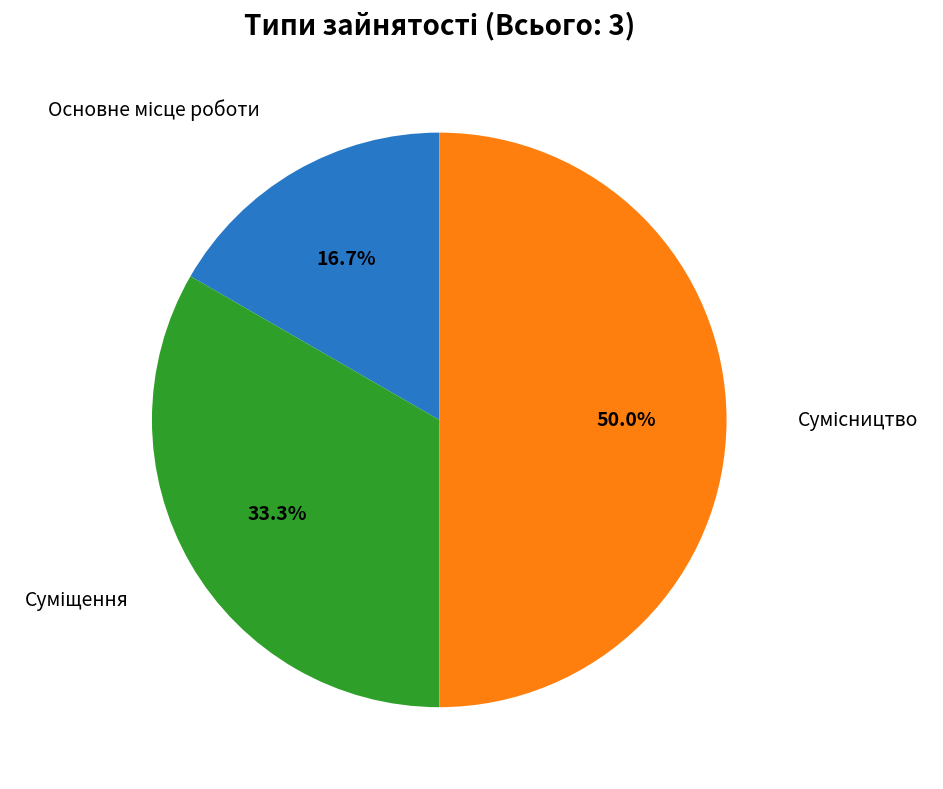

How many slices are in this pie chart?

3